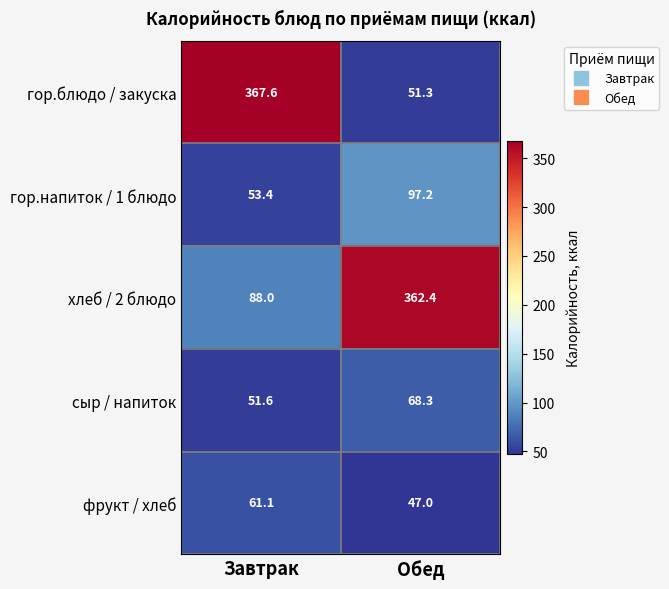

Which series has the largest range (max minus min)?

гор.блюдо / закуска